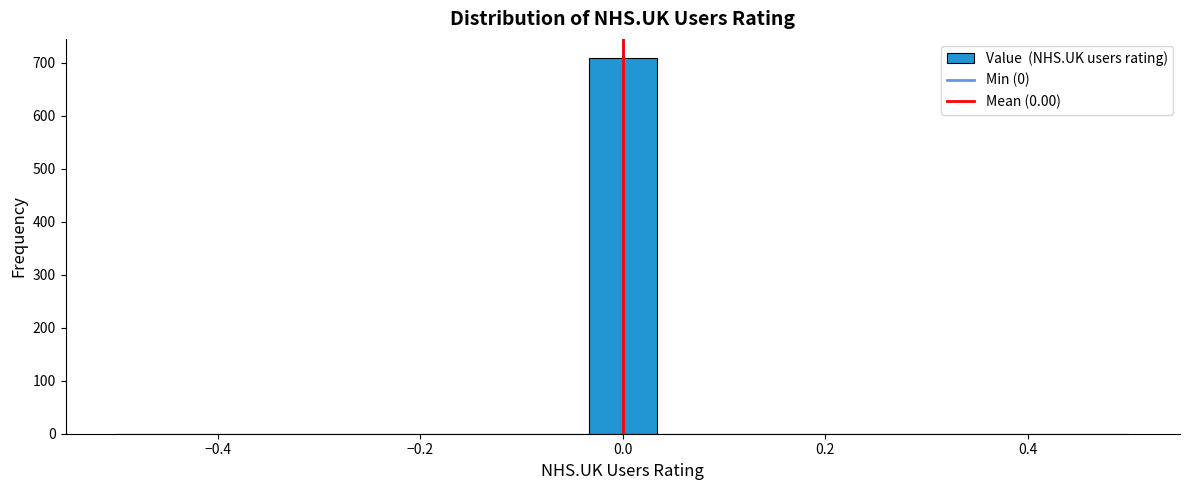

Read against the x-axis, roughly where is the centre of the tallest bar?

0.00